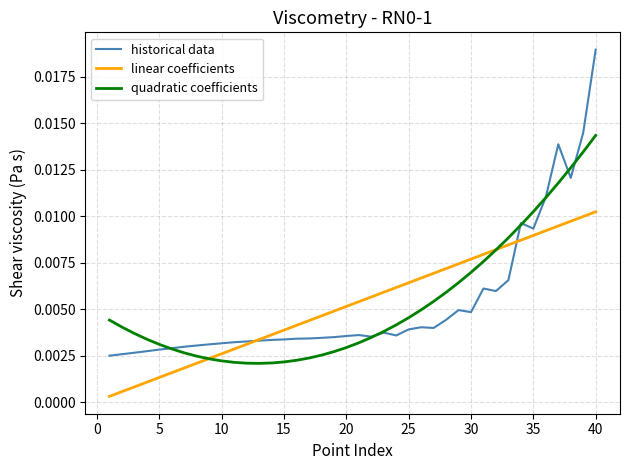

Which series has the largest range (max minus min)?

historical data